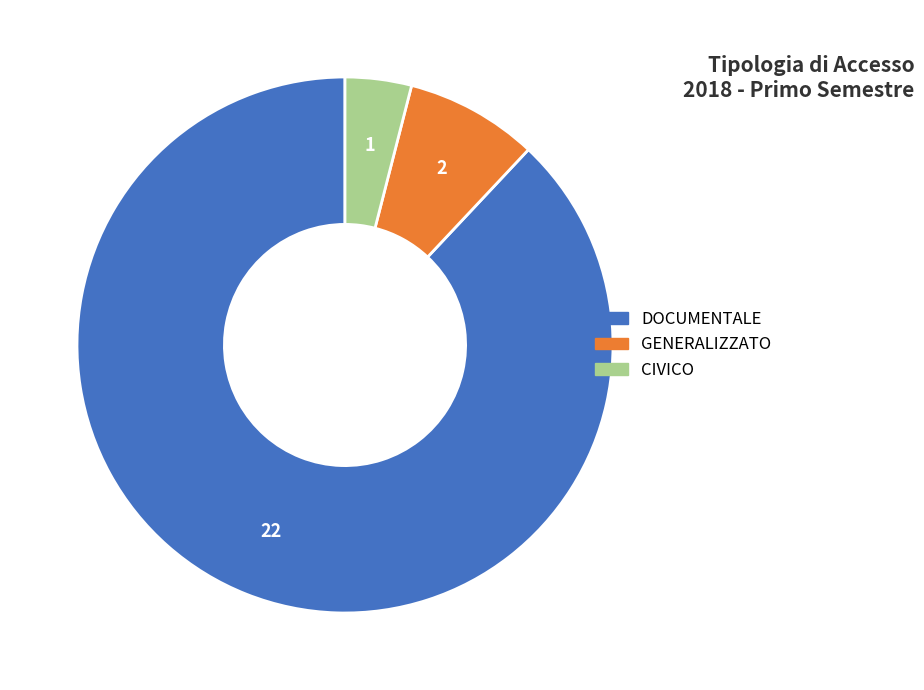

Do CIVICO and GENERALIZZATO together represent more than half of the pie?

No